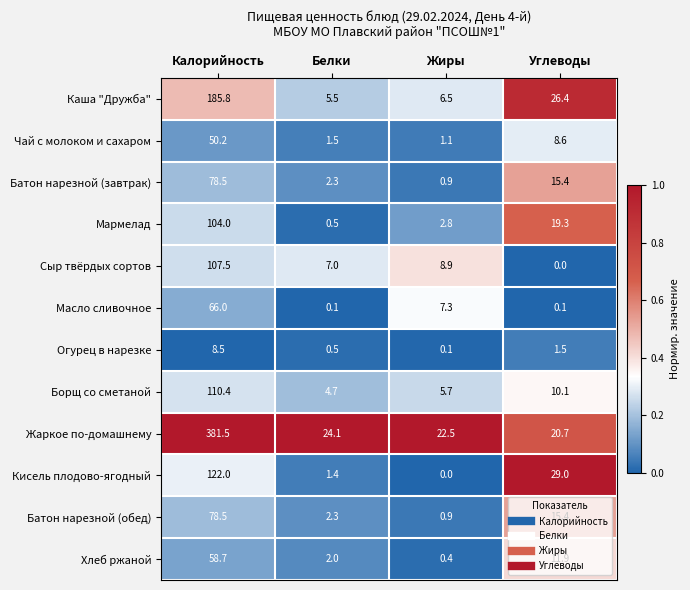

Is it true that Борщ со сметаной equals 10.1 at Углеводы?

True